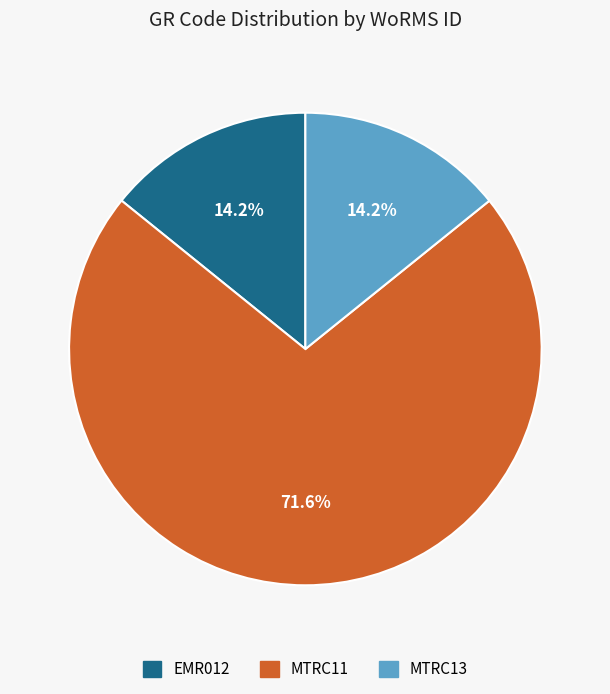

What is the ratio of the value at MTRC13 to the value at EMR012?

1.0